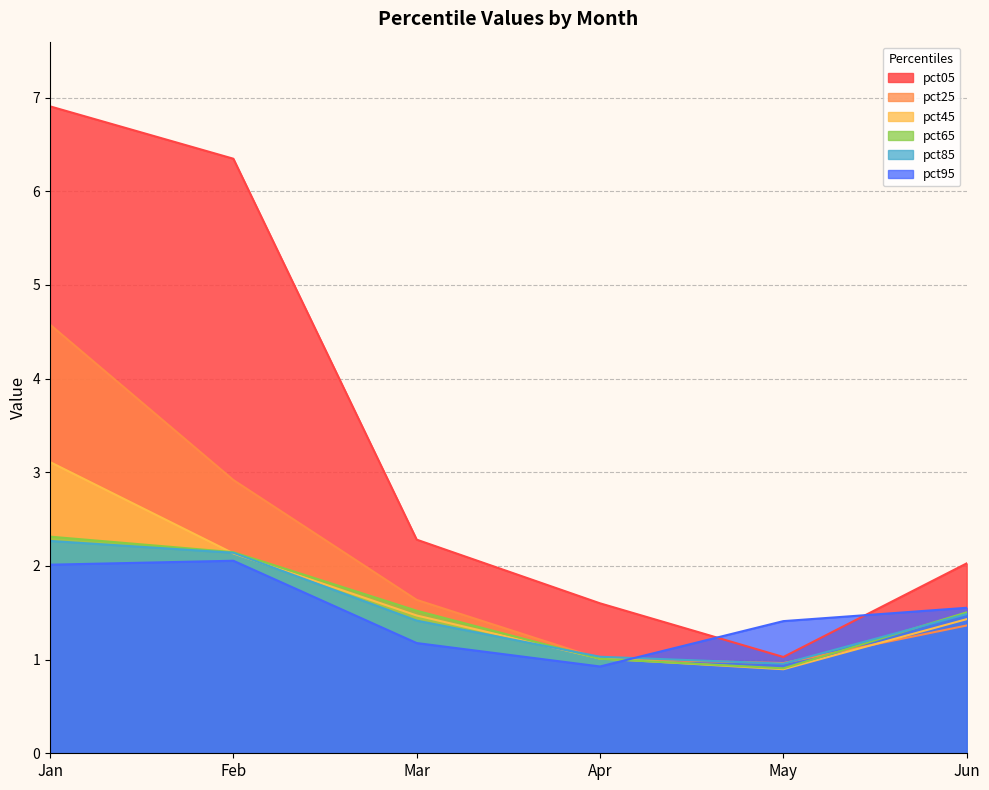

Which series changed the most between Mar and Jun?

pct95